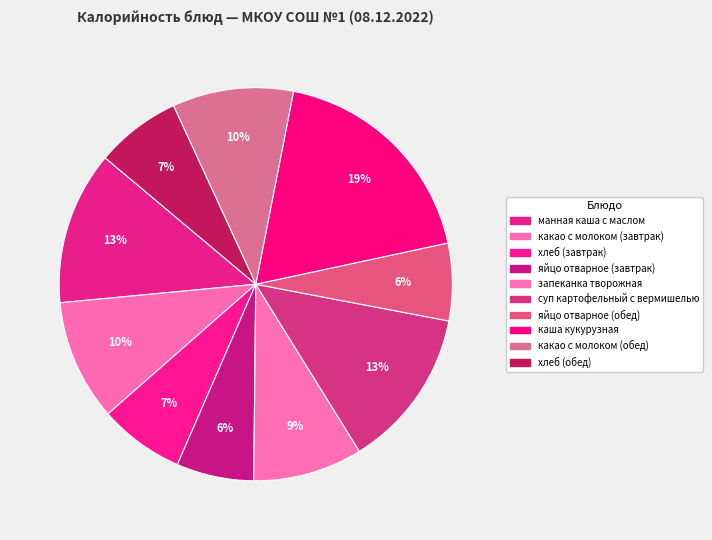

Is it true that манная каша с маслом is 24% of the pie?

False